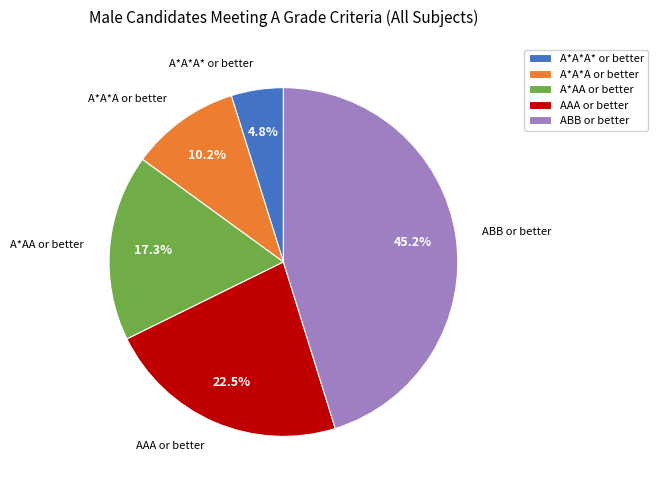

Count the number of slices in the pie.

5